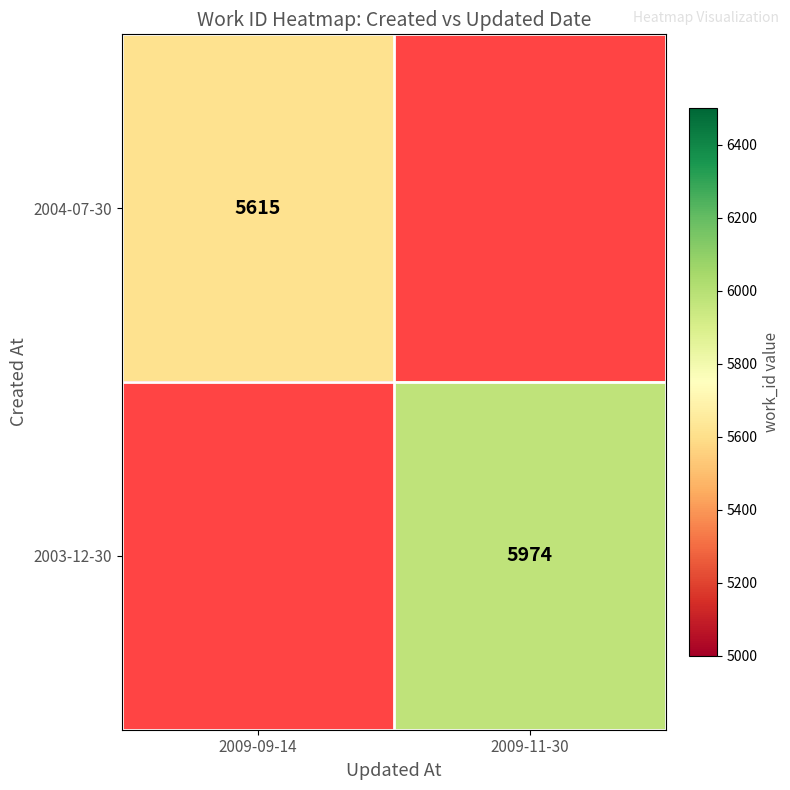

The value of 2003-12-30 at 2009-11-30 is 5974. True or false?

True